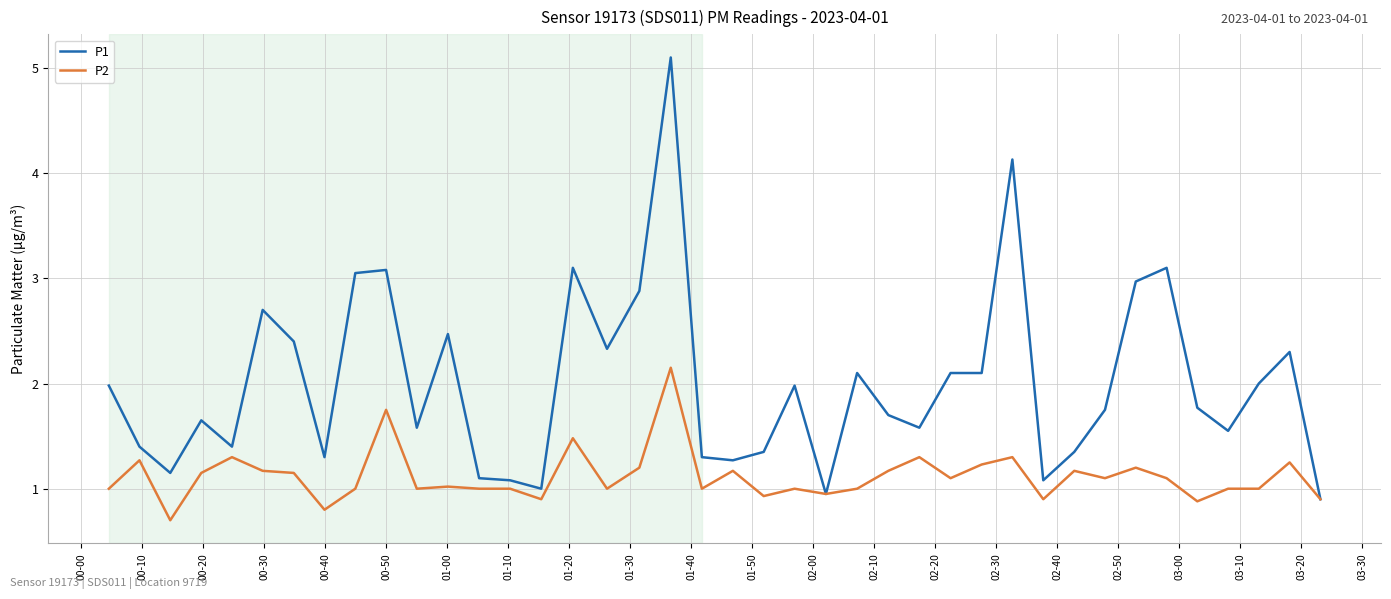

Which series has the largest total across all categories?

P1